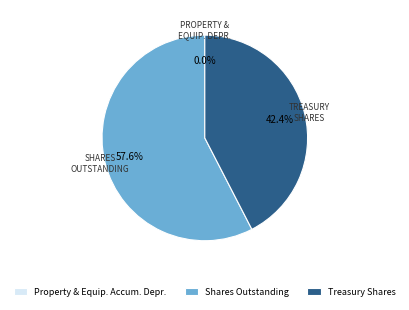

Does Treasury Shares account for over 50% of the chart?

No